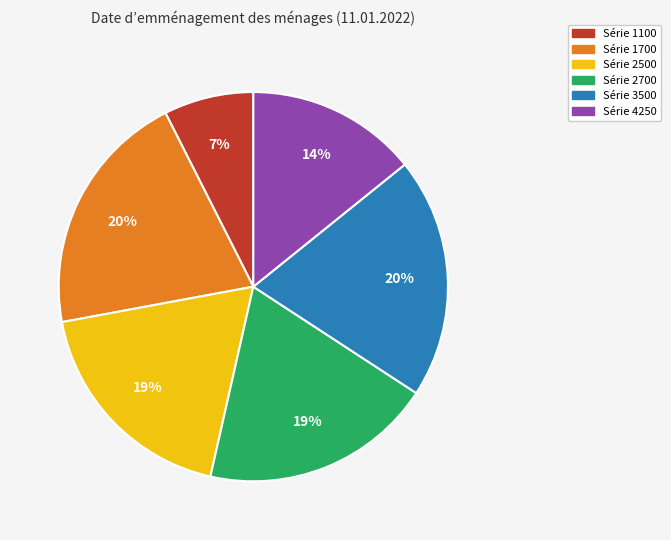

Is there any slice that represents more than half of the pie?

No